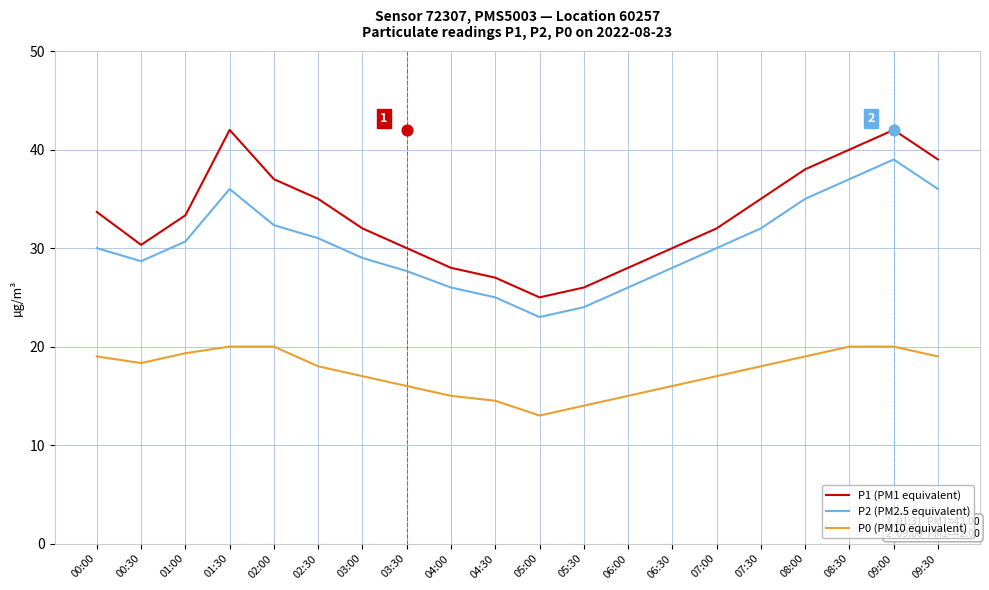

What are all the series names shown in the legend?

P1 (PM1 equivalent), P2 (PM2.5 equivalent), P0 (PM10 equivalent)